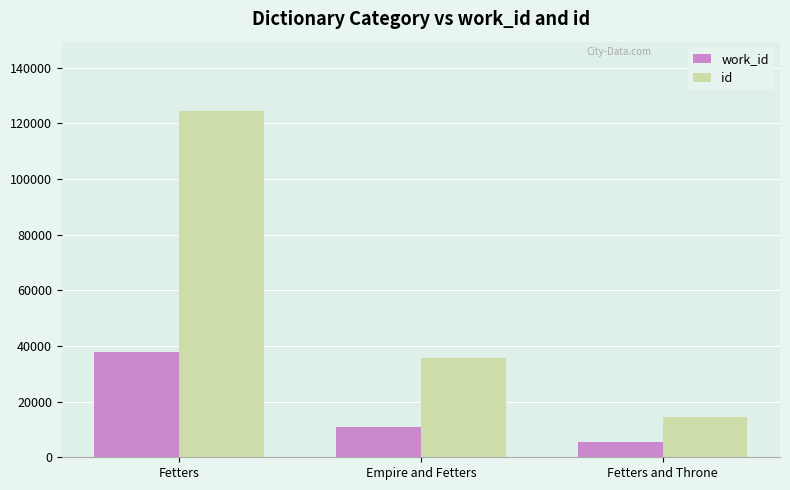

At which category is the sum across all series the highest?

Fetters